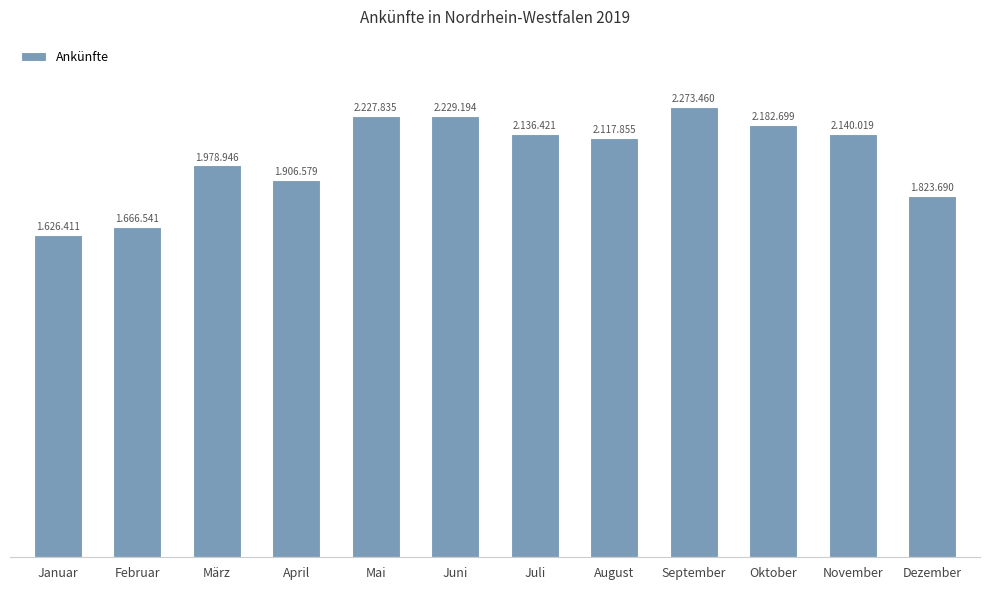

Does the chart contain any negative values?

No